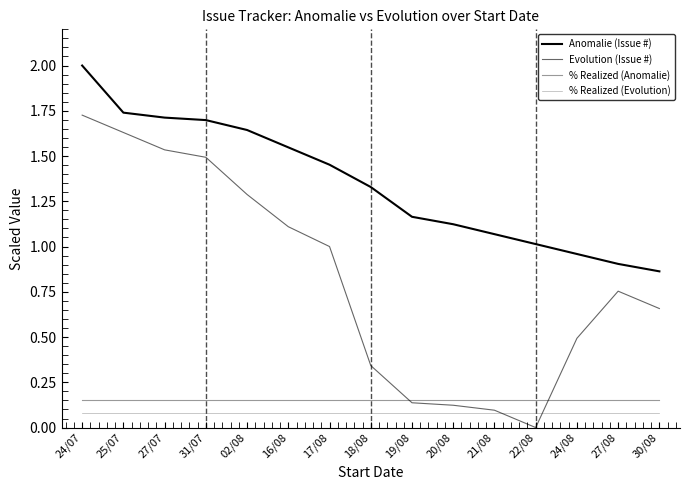

What is the sum of the % Realized (Anomalie) values at 25/07 and 17/08?

0.3